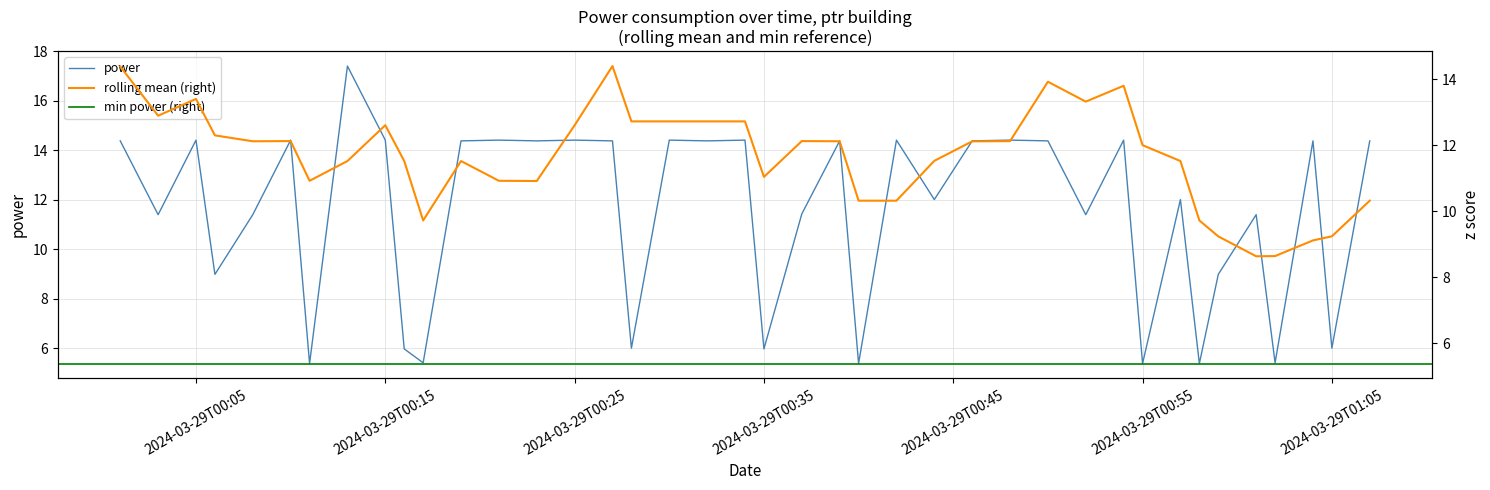

At which label does the data first exceed 14?

2024-03-29T00:01:00